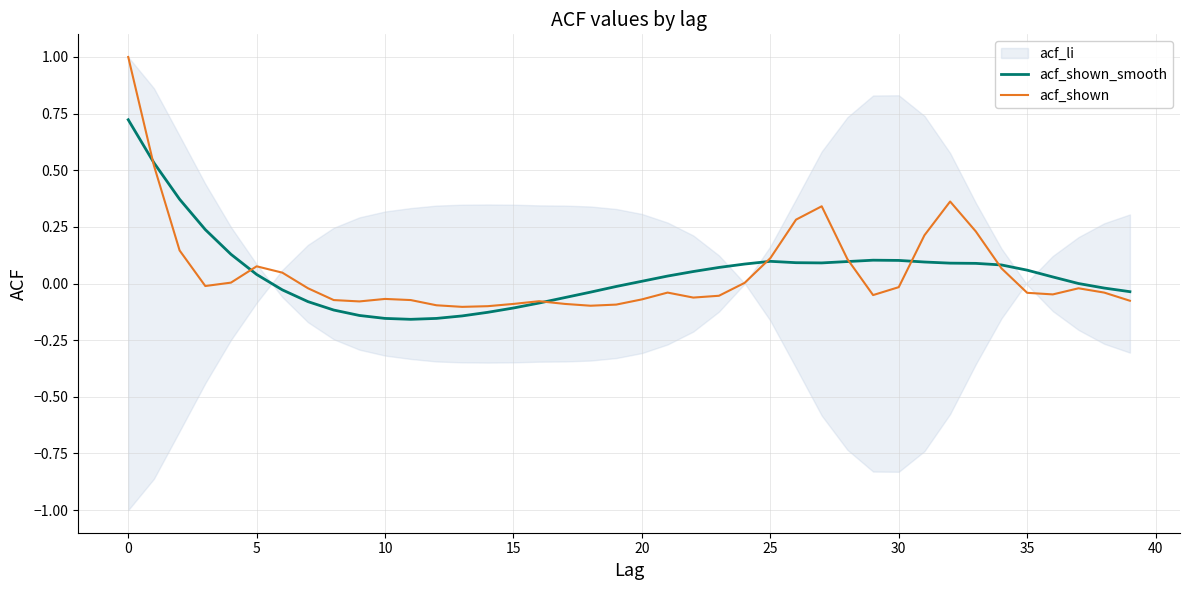

How many values in acf_shown_smooth are below zero?

16